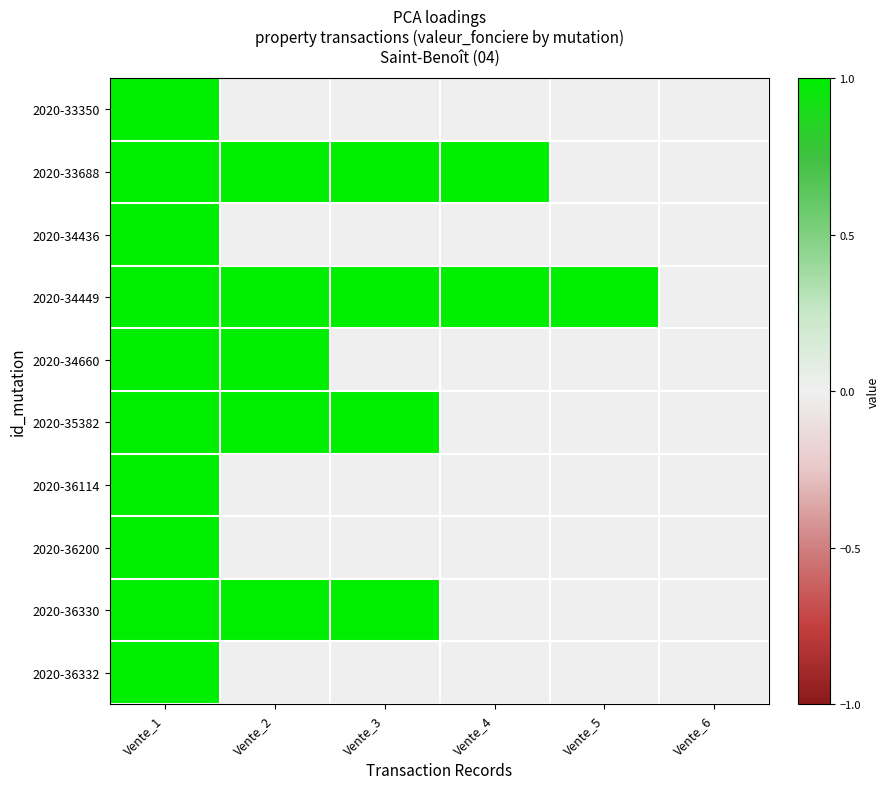

At which category is the sum across all series the highest?

Vente_1